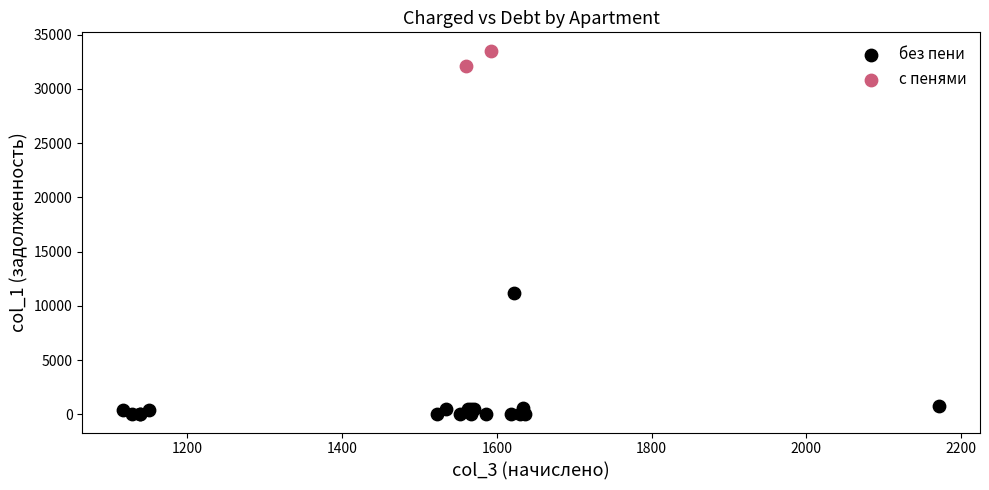

Which series has the largest Y range (max minus min)?

без пени